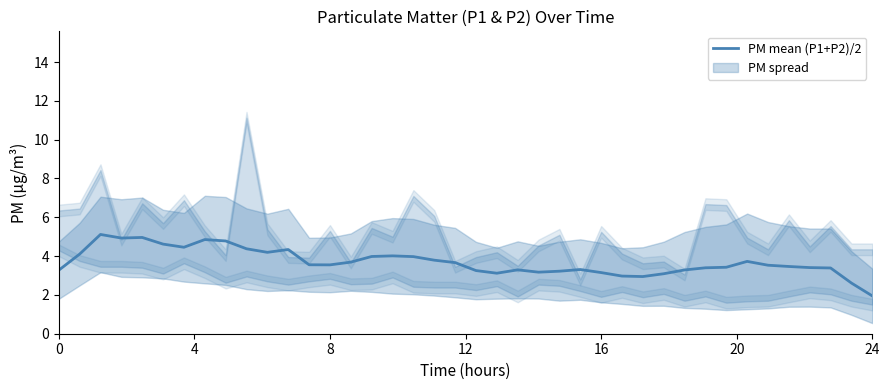

What is the lowest value of the PM mean (P1+P2)/2 series?

1.9